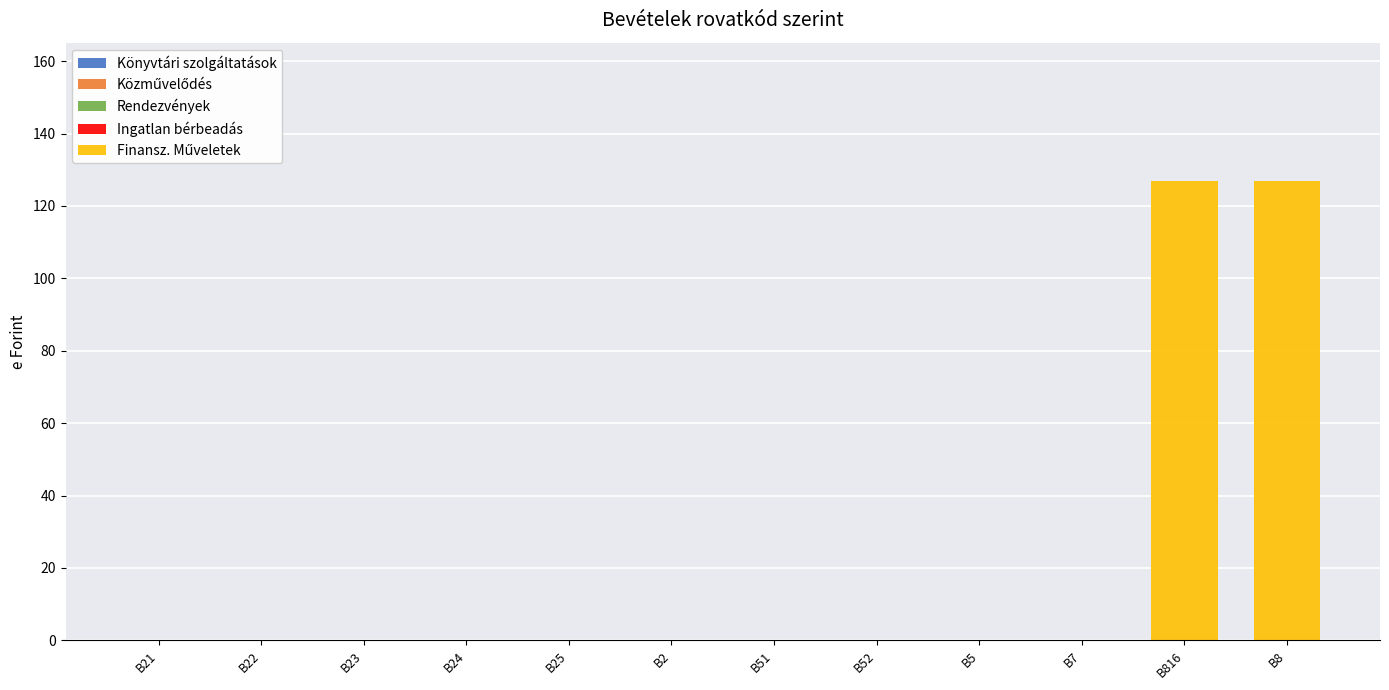

What is the sum of all values?

254